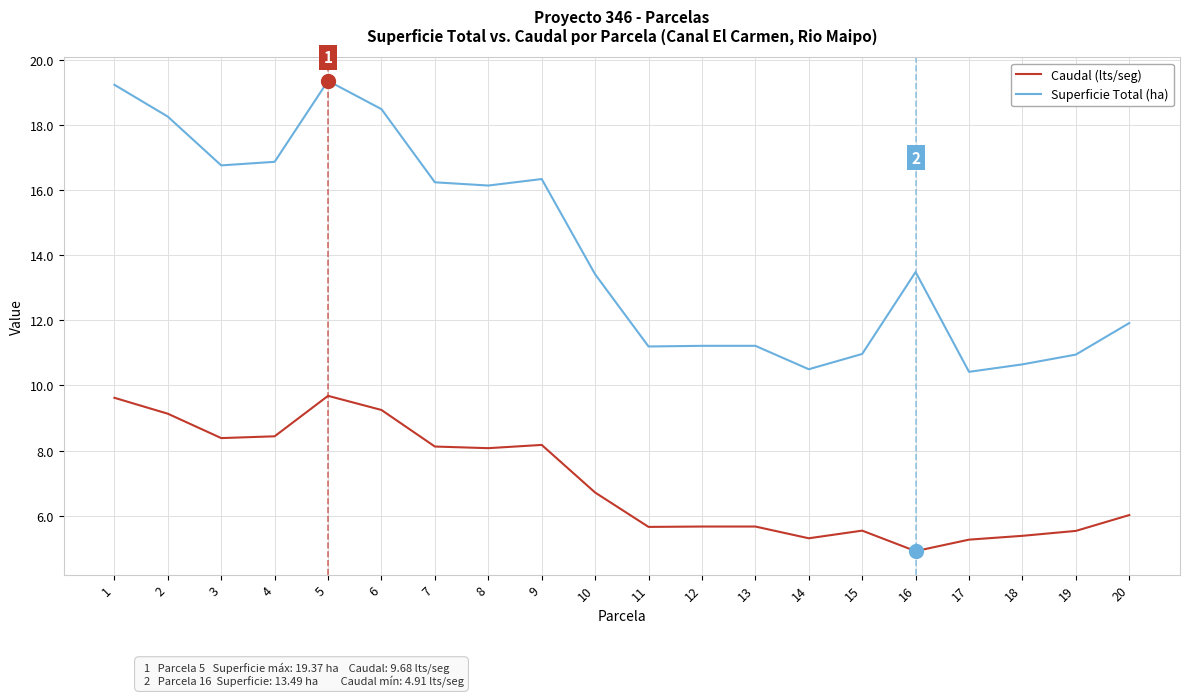

Where does the Superficie Total (ha) series first go above 13?

1